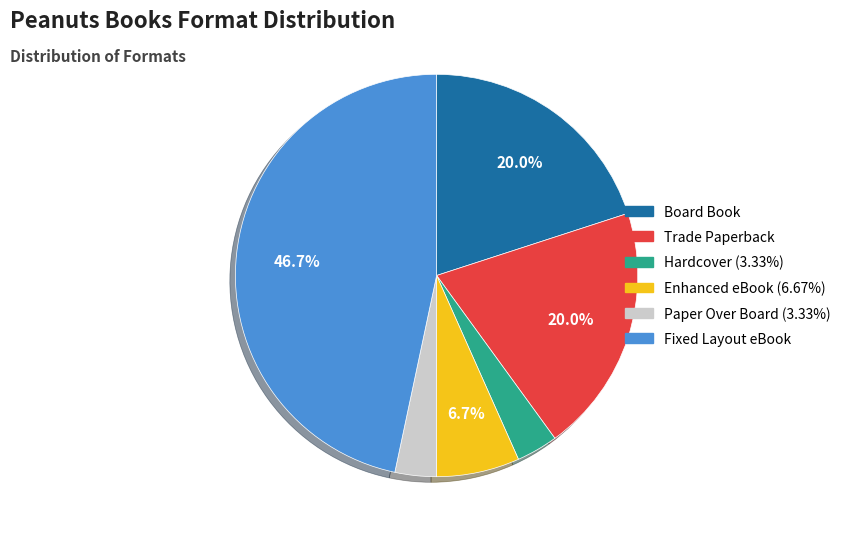

Is there any slice that represents more than half of the pie?

No